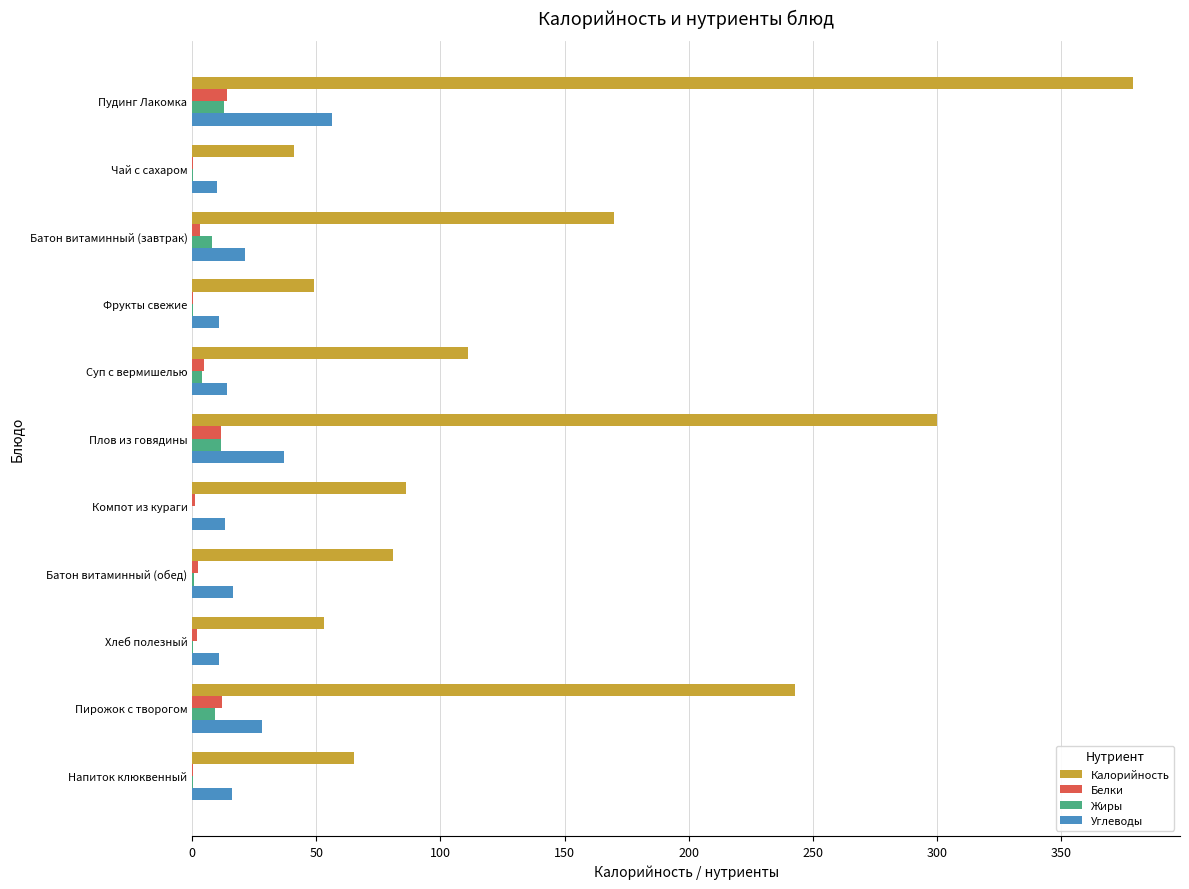

What is the sum of all Белки values?

51.5